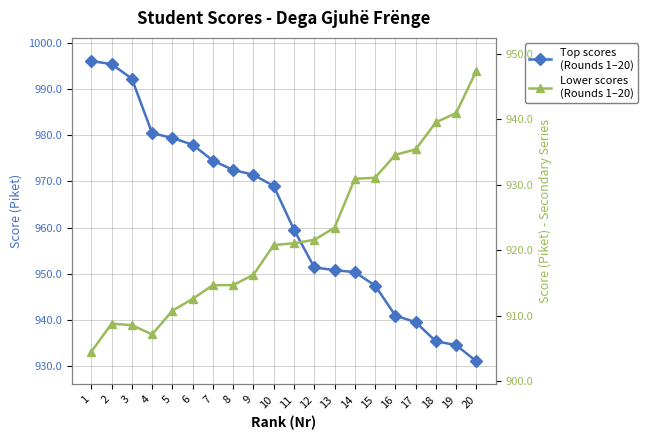

Which series has the largest total across all categories?

Top scores
(Rounds 1–20)